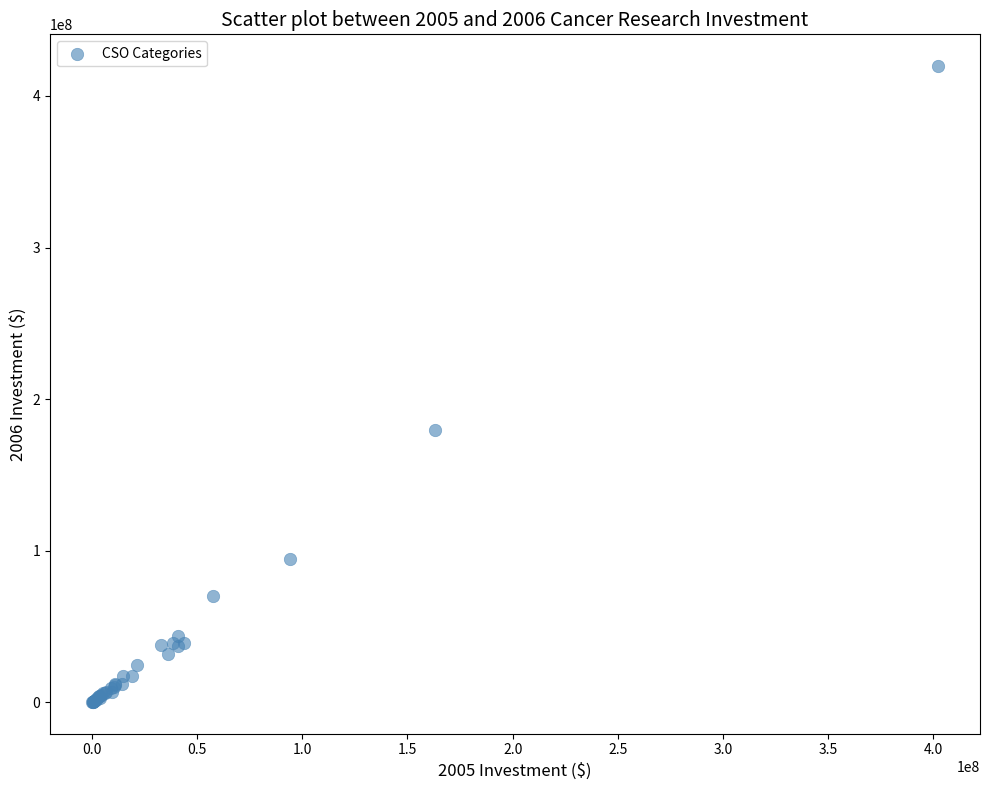

What Y value in the scatter plot is closest to 210027323?

179712994.0